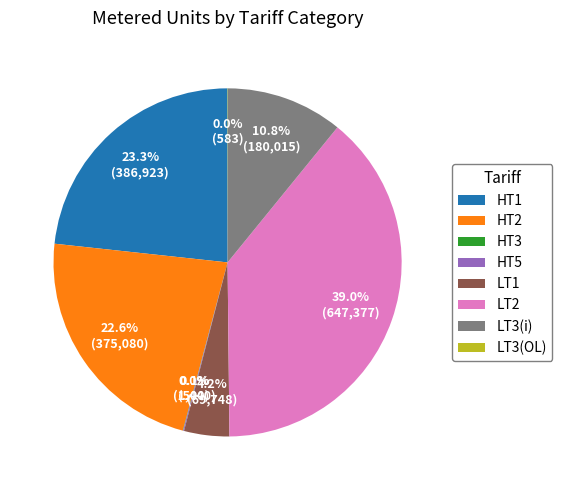

What portion of the pie excludes LT2?

61.0%